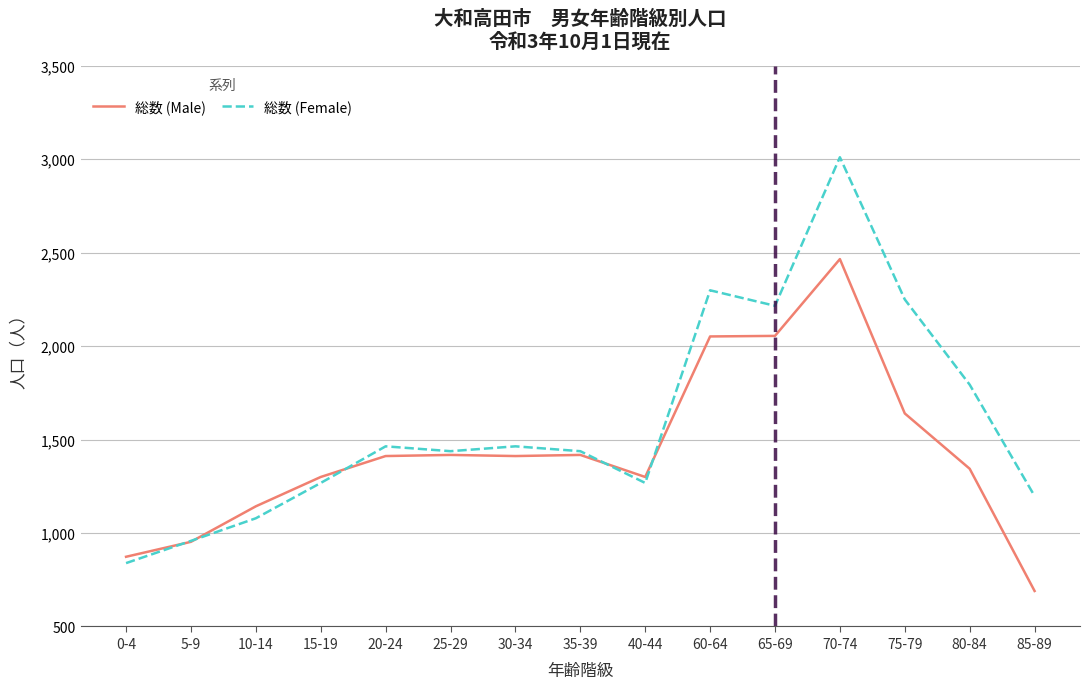

Which series has the largest range (max minus min)?

総数 (Female)